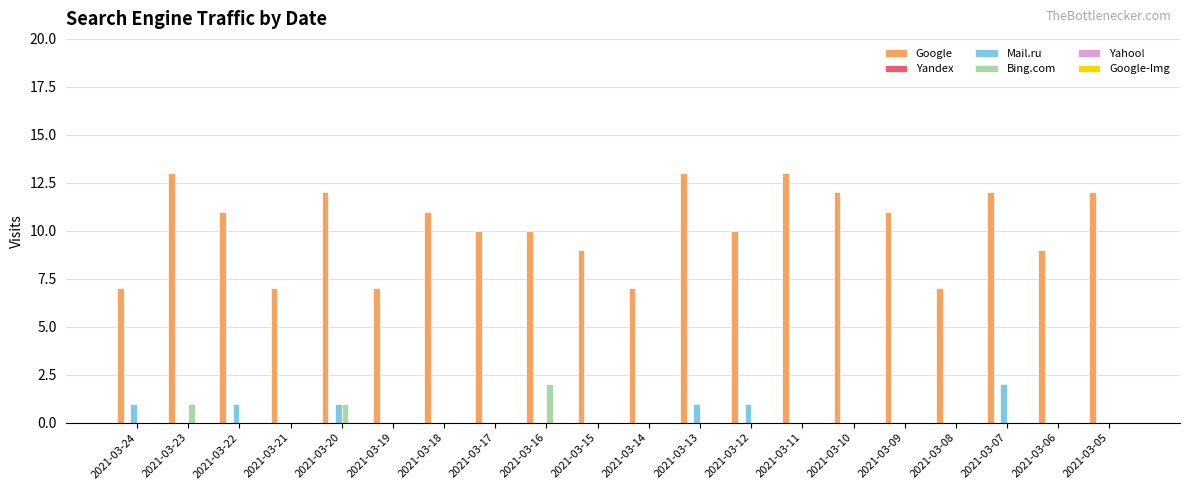

Which series changed the most between 2021-03-20 and 2021-03-14?

Google